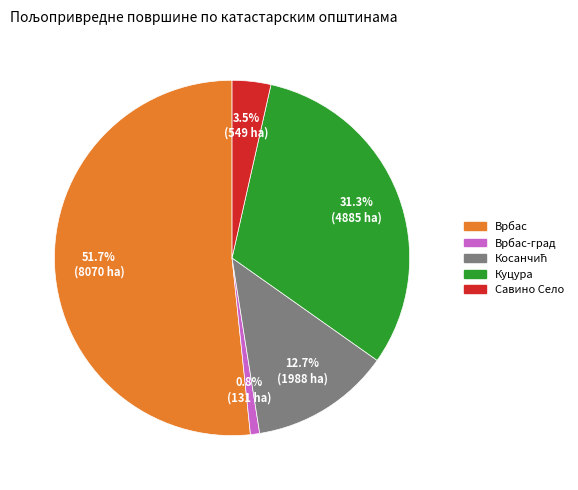

Is there a majority slice in this chart?

Yes